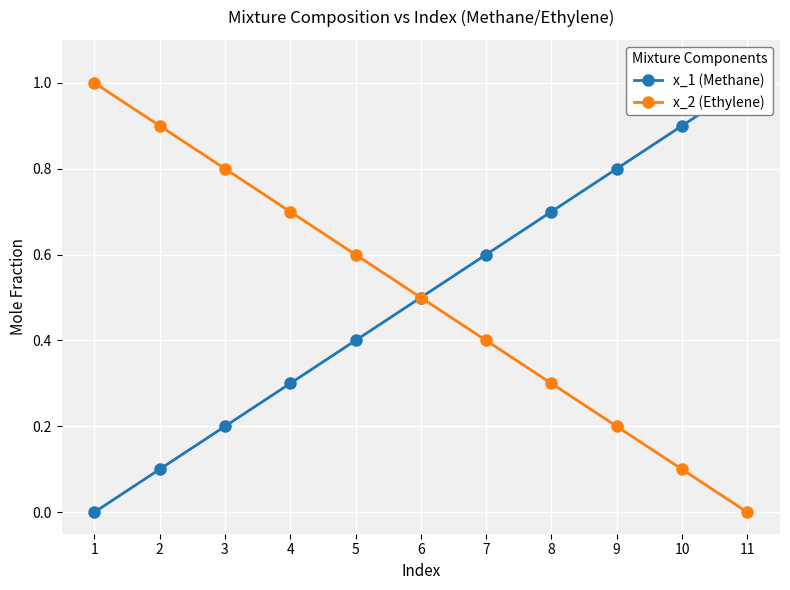

Which category has the highest value in the x_1 (Methane) series?

11